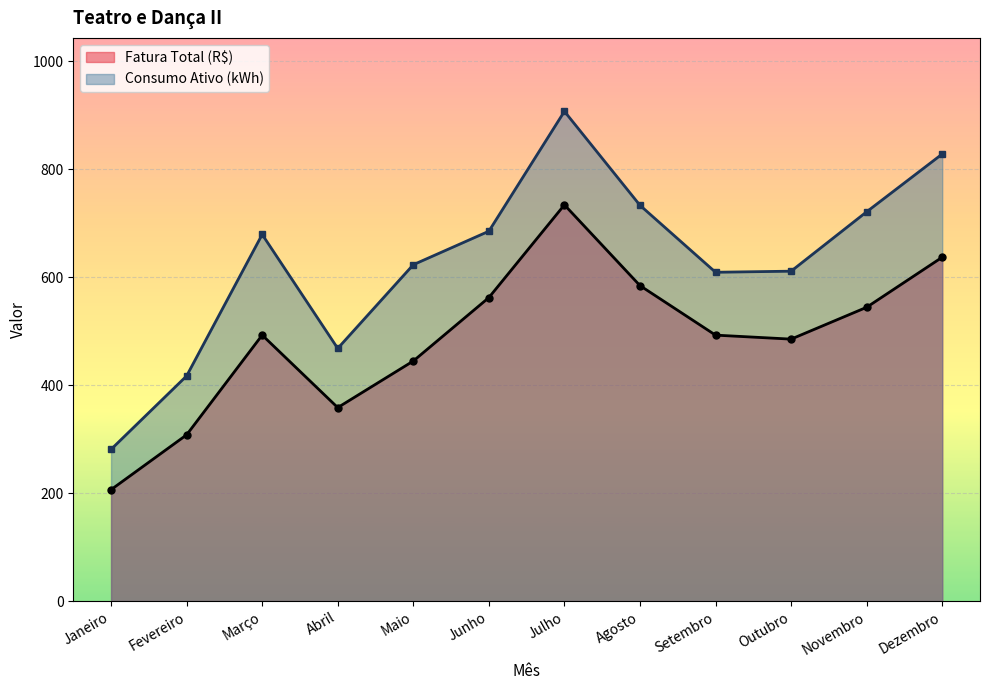

Which series has the widest spread of values?

Consumo Ativo (kWh)